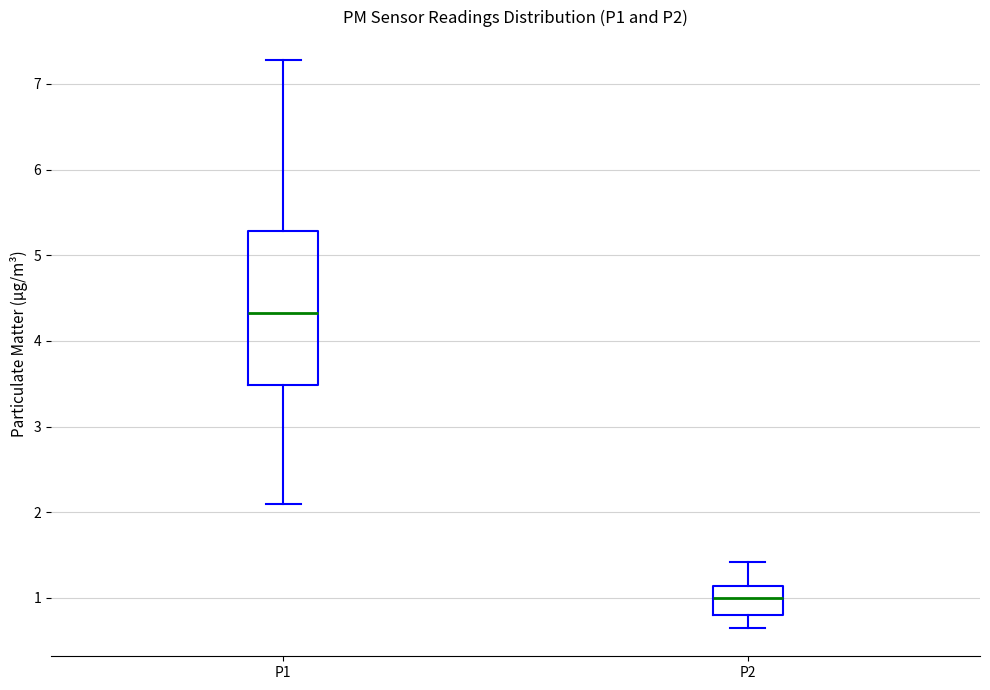

Reading left to right, transcribe this box plot: for each box, give where its median line is, the range the box spans, and where its two whiskers end, as read against the y-axis. The values are not printed on the chart, so give them approximately, as read against the axis.

P1: median 4.3, box 3.5 to 5.3, whiskers 2.1 to 7.3
P2: median 1.0, box 0.8 to 1.1, whiskers 0.7 to 1.4